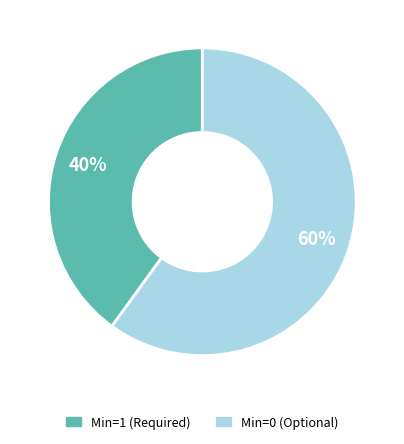

To the nearest percent, what is the difference between the largest and smallest slice percentages?

20%